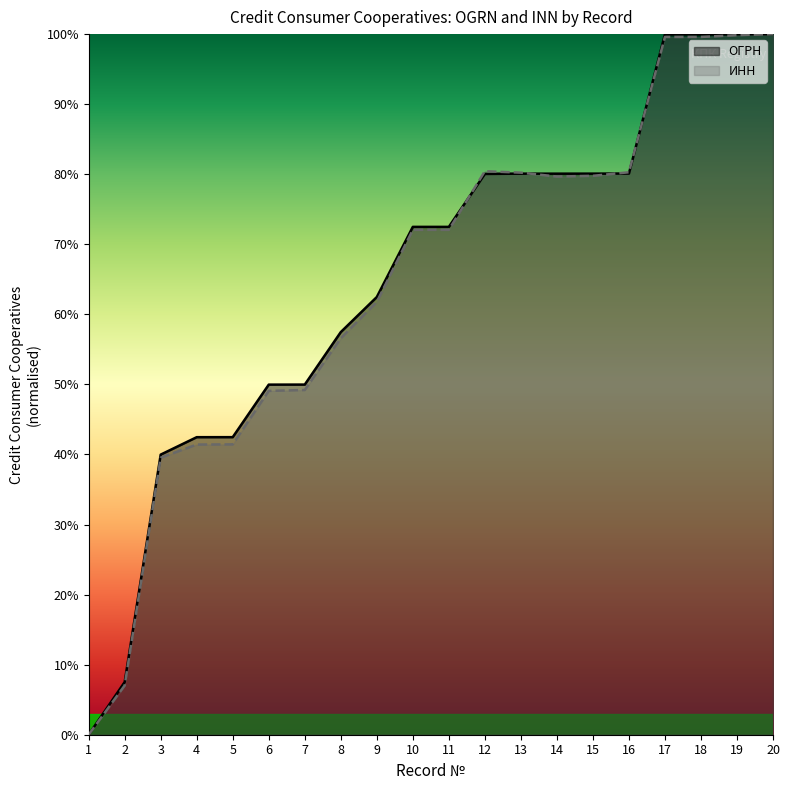

True or false: ОГРН has a value of 40.0 at 3.

True